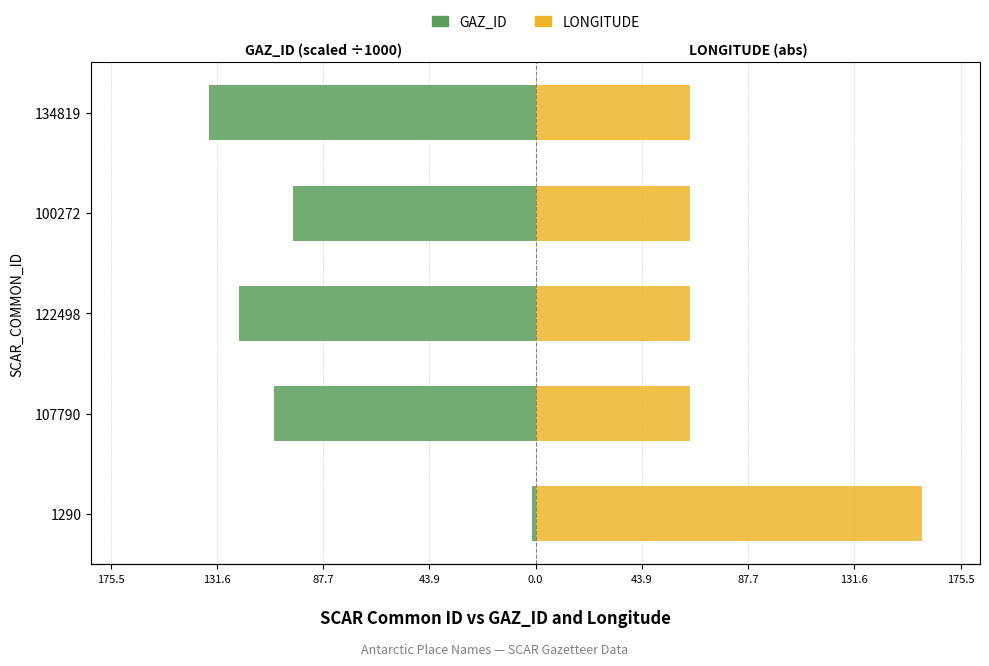

How many data points in GAZ_ID are less than -107?

3